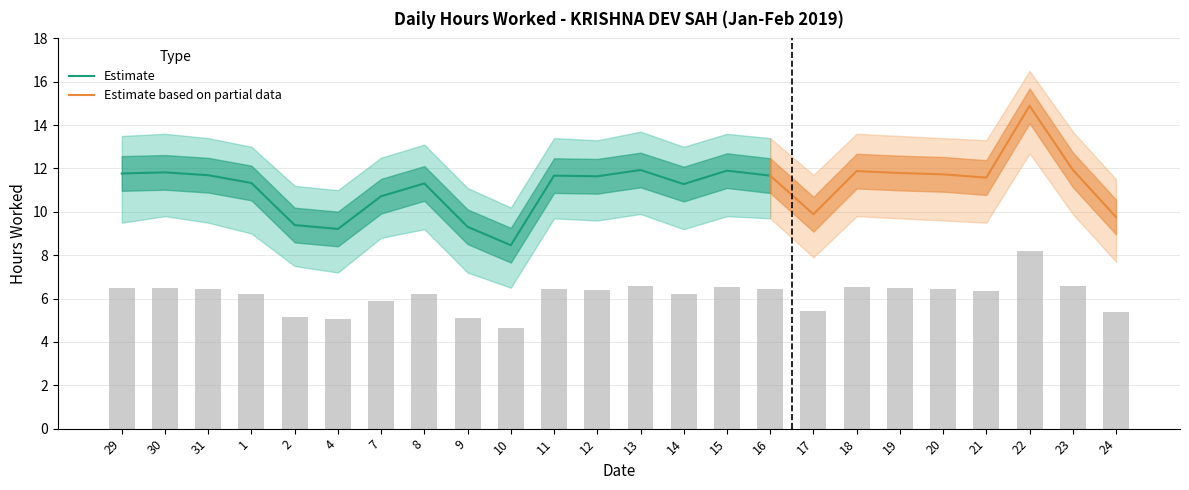

At which label does Estimate reach its minimum?

10